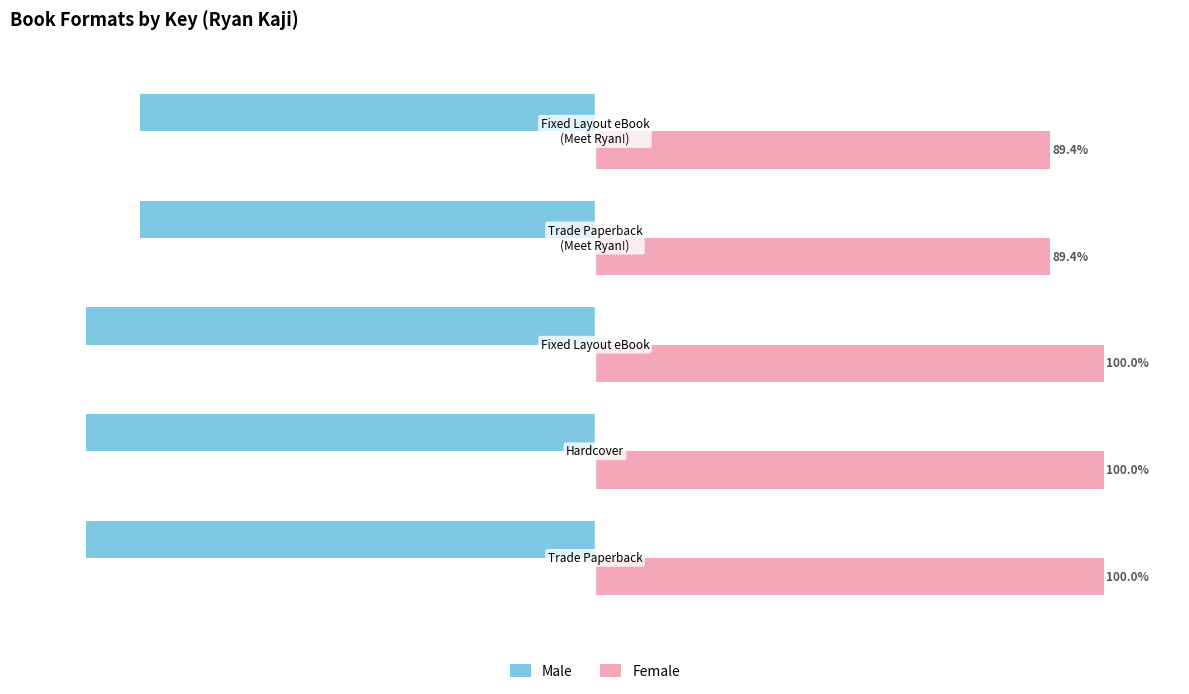

What are all the series names shown in the legend?

Male, Female